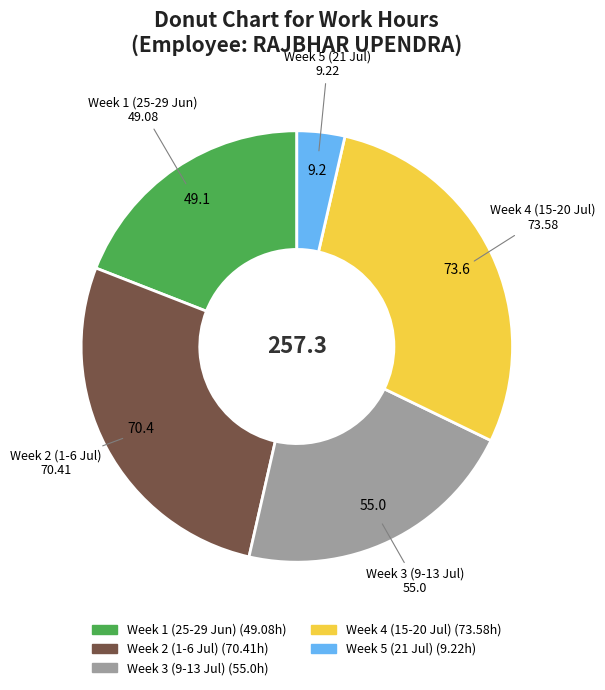

Is there a majority slice in this chart?

No